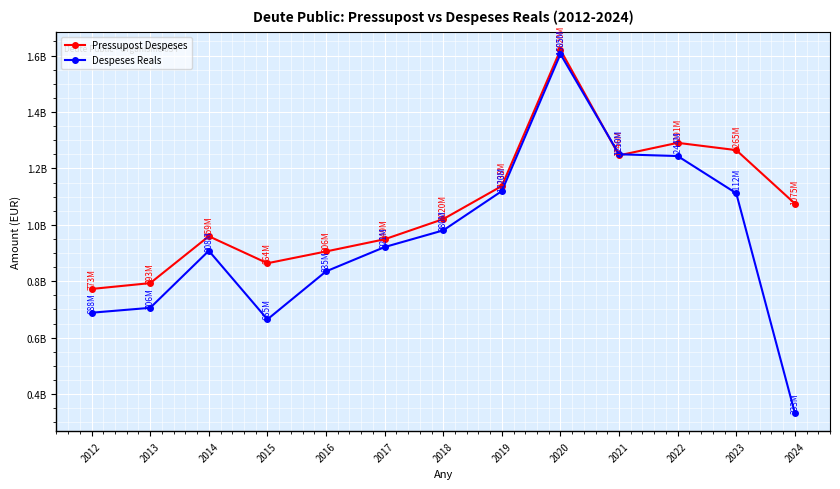

Rank the series by their average value, from highest to lowest.

Pressupost Despeses, Despeses Reals